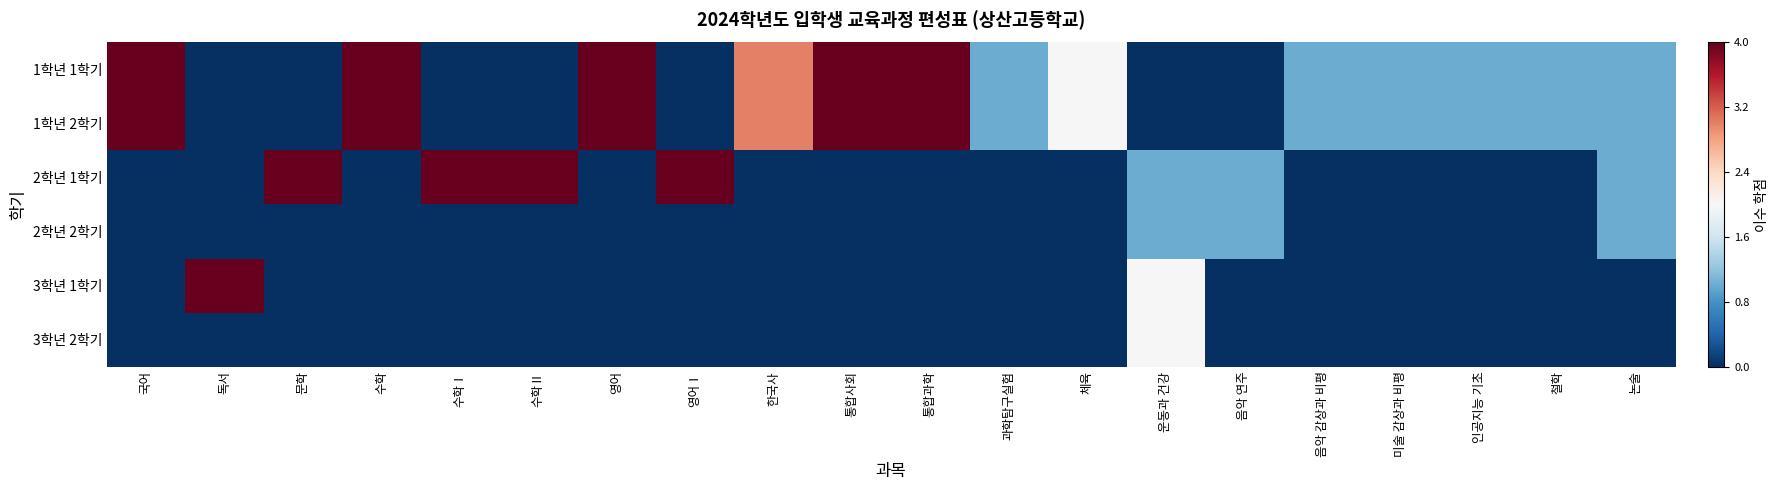

At which category does the chart reach its peak across all series?

국어